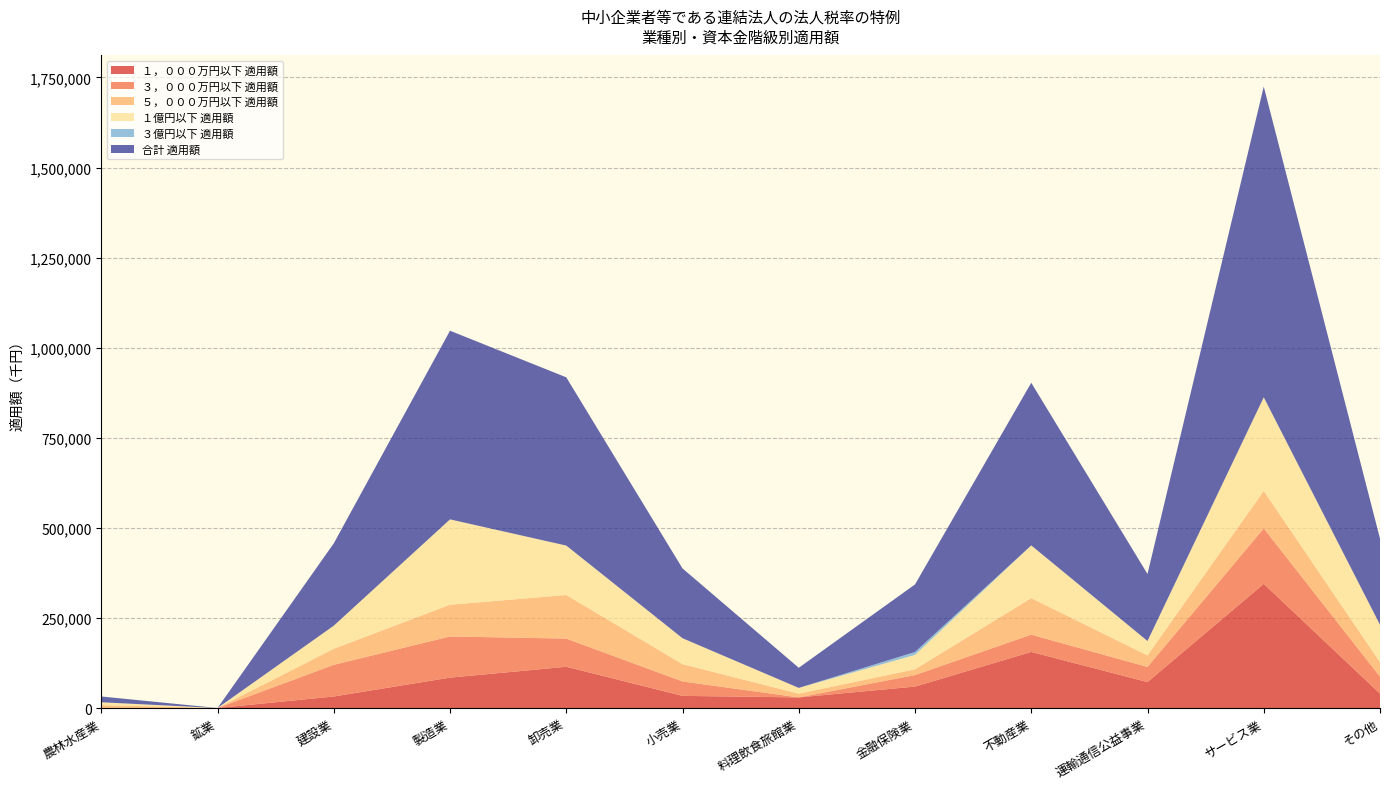

Reading left to right, what are all the values shown in this chart?

１，０００万円以下 適用額: 0	0	32000	84370	114441	33707	29436	59477	155653	72000	344561	40000
３，０００万円以下 適用額: 0	0	87909	114207	78265	40000	0	32000	48000	42000	153949	47032
５，０００万円以下 適用額: 8000	0	44584	88000	120980	48000	10406	16000	101309	32000	104000	40000
１億円以下 適用額: 8000	0	64000	236981	137208	72000	16000	40000	146382	40000	259861	104000
３億円以下 適用額: 0	0	0	0	0	0	0	8000	0	0	0	0
合計 適用額: 16000	0	228493	523558	466894	193707	55842	187477	451344	186000	862371	239032